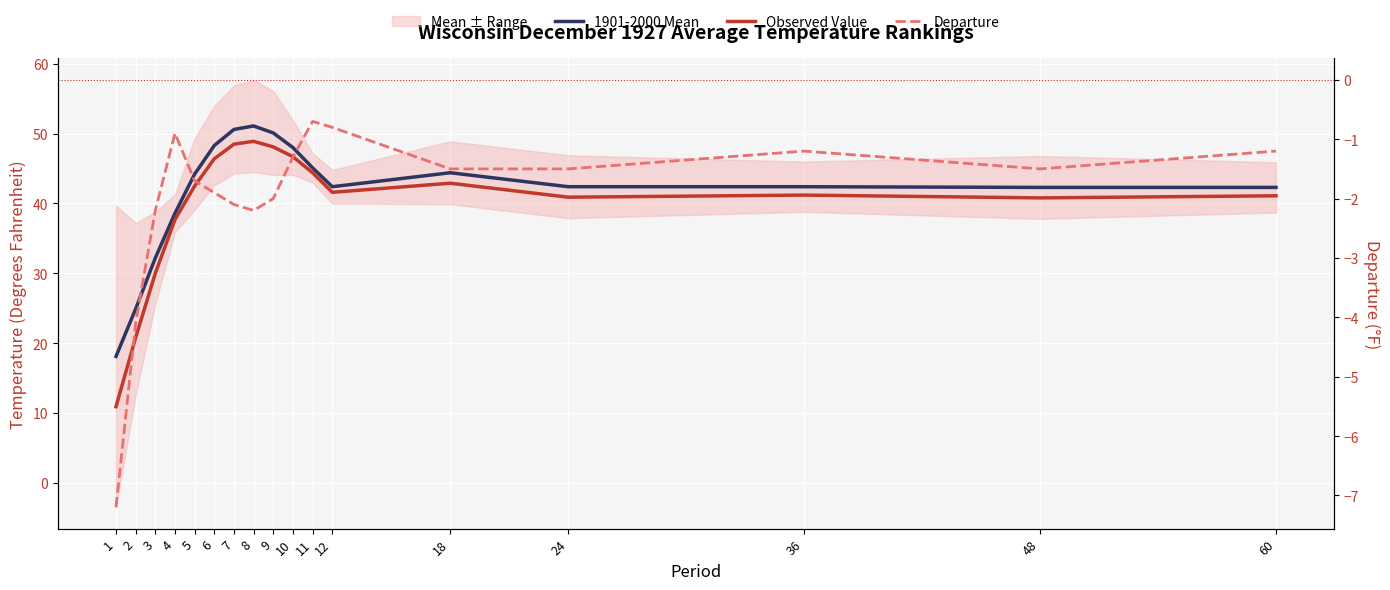

Which has a higher value, 7 or 24?

7